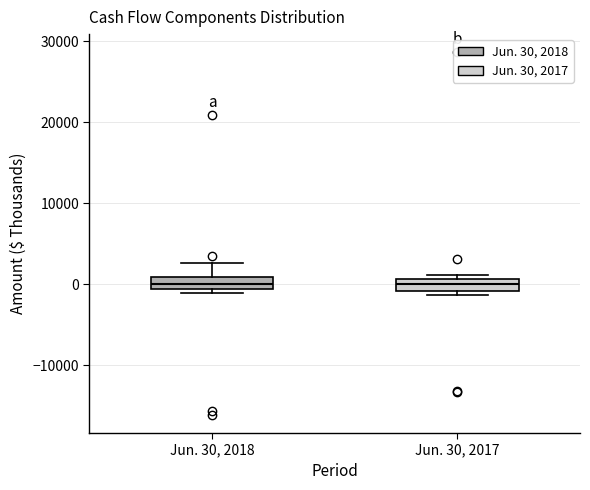

Where is the upper edge of the box for Jun. 30, 2018 on the y-axis? The values are not printed on the chart, so give them approximately, as read against the axis.

1000